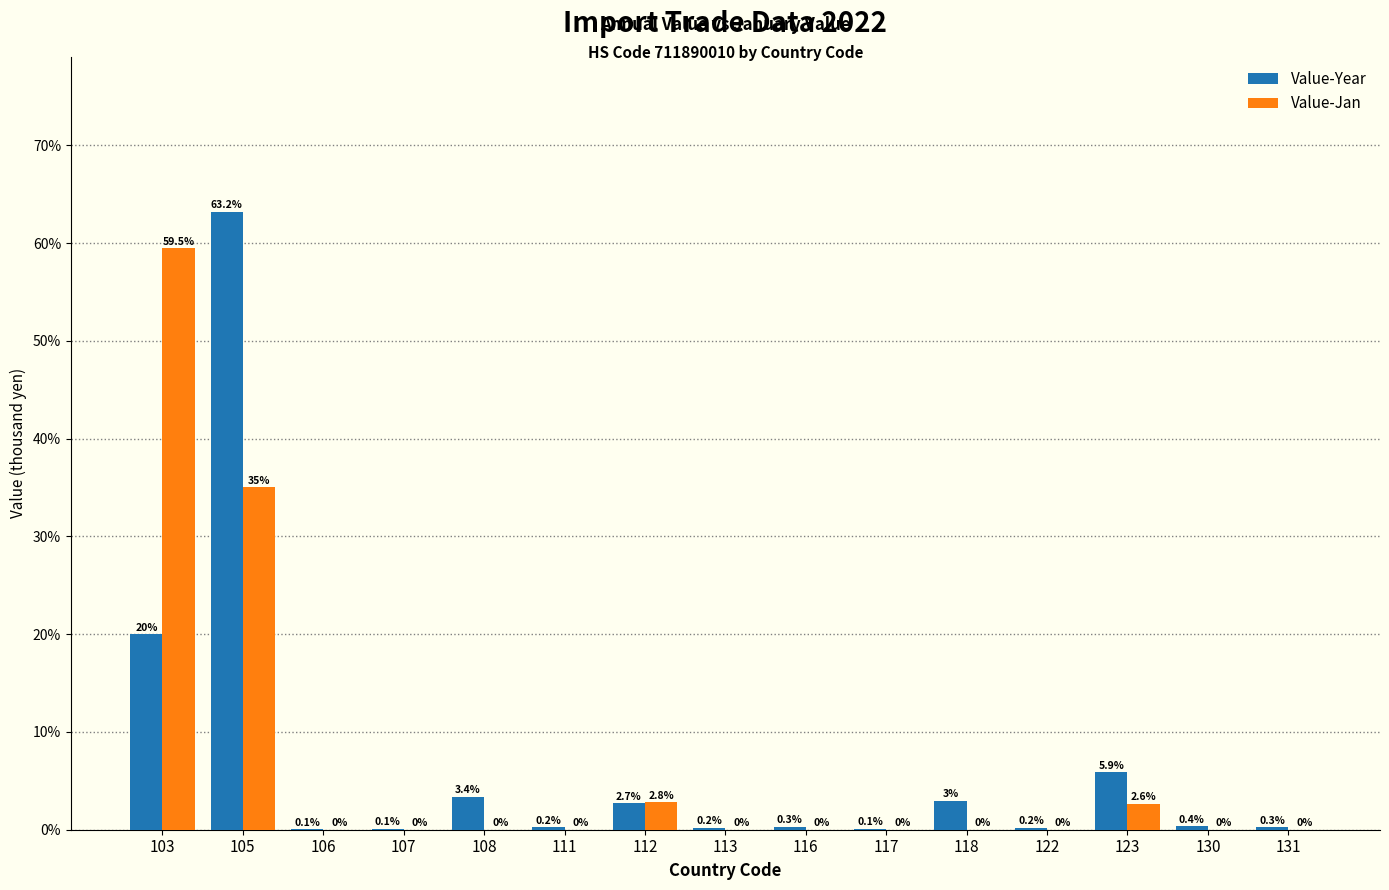

Reading left to right, what are all the values shown in this chart?

Value-Year: 103=0.2	105=0.6	106=0.0	107=0.0	108=0.0	111=0.0	112=0.0	113=0.0	116=0.0	117=0.0	118=0.0	122=0.0	123=0.1	130=0.0	131=0.0
Value-Jan: 103=0.6	105=0.4	106=0.0	107=0.0	108=0.0	111=0.0	112=0.0	113=0.0	116=0.0	117=0.0	118=0.0	122=0.0	123=0.0	130=0.0	131=0.0